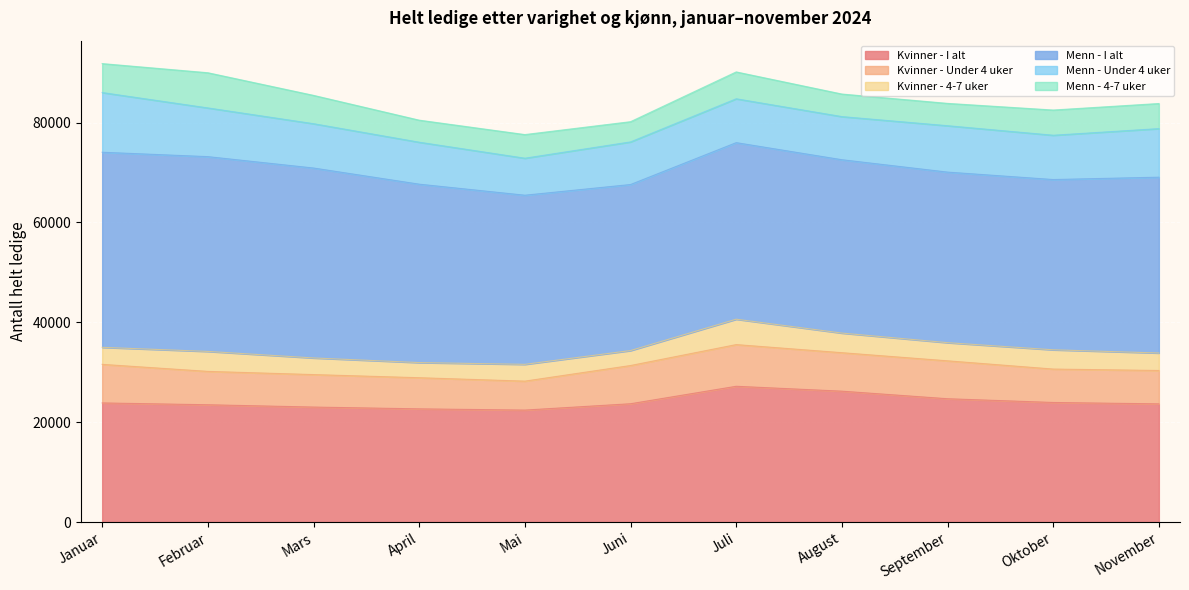

What is the sum of all Menn - 4-7 uker values?

56180